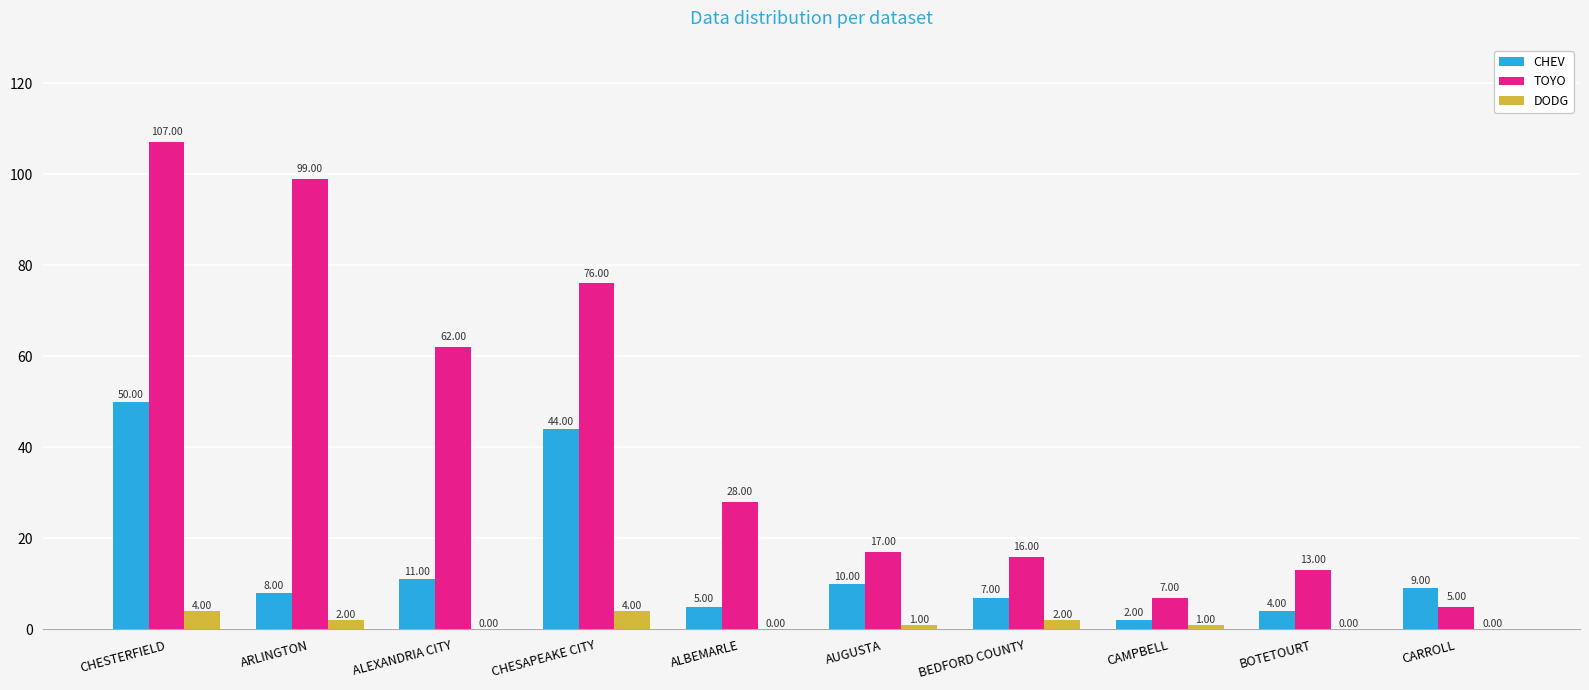

Where is TOYO nearest to the value 56?

ALEXANDRIA CITY